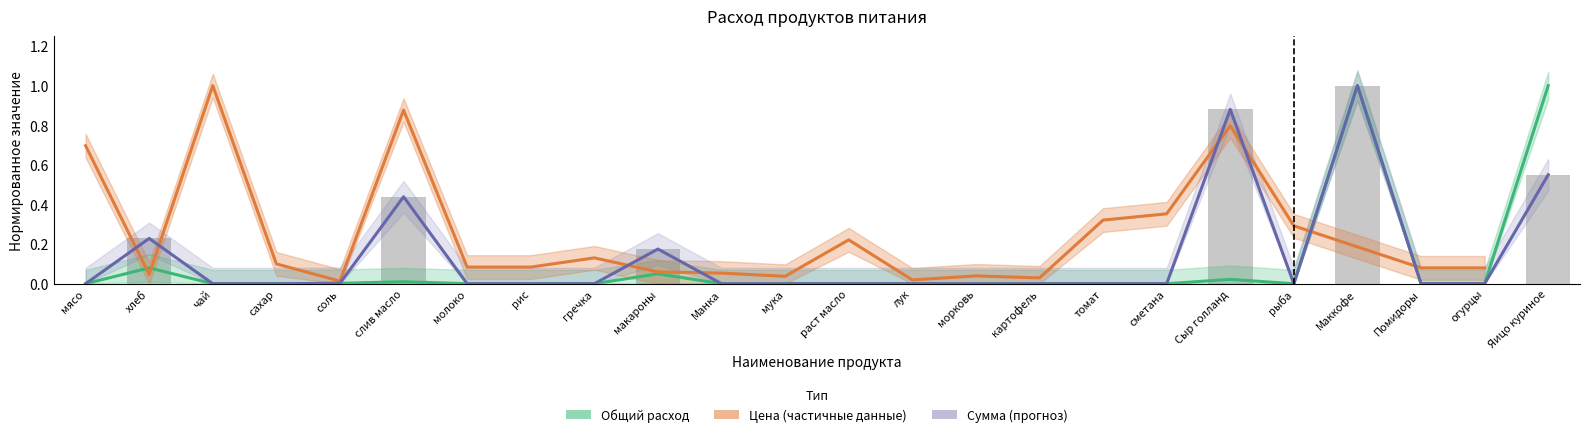

What is the spread (max minus min) of values at макароны?

0.1